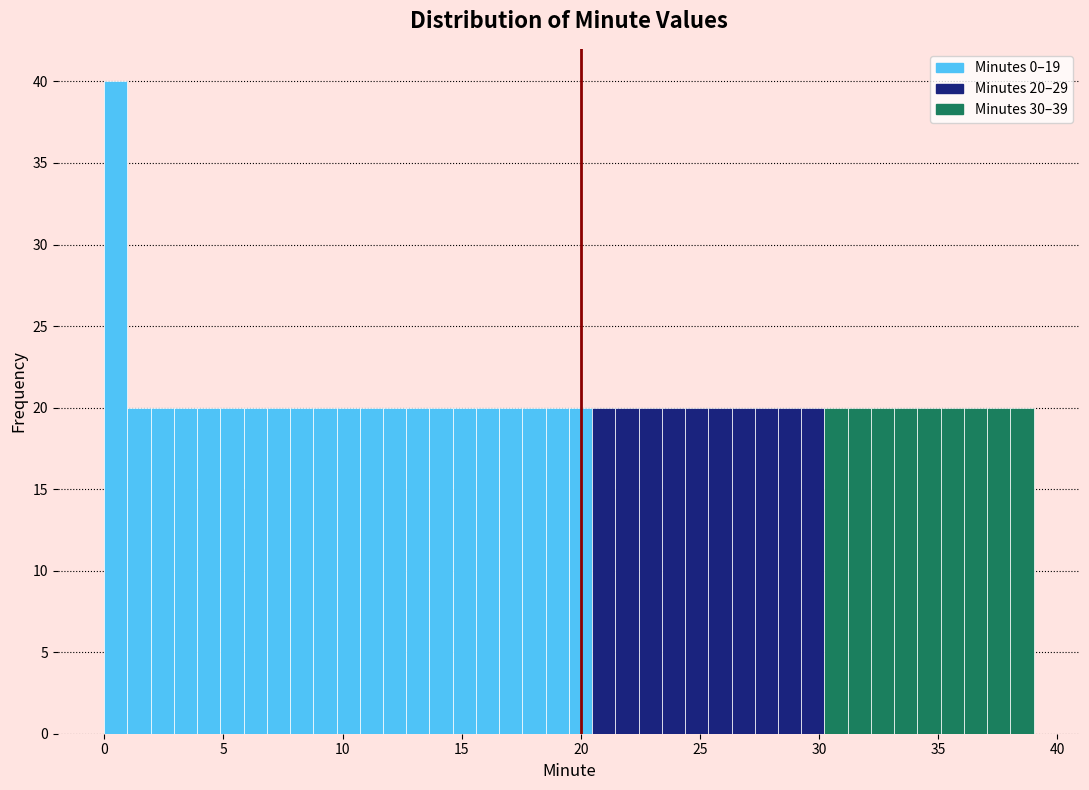

Around what value on the x-axis is the tallest bar? Give the approximate position of its centre, as read against the axis.

0.5